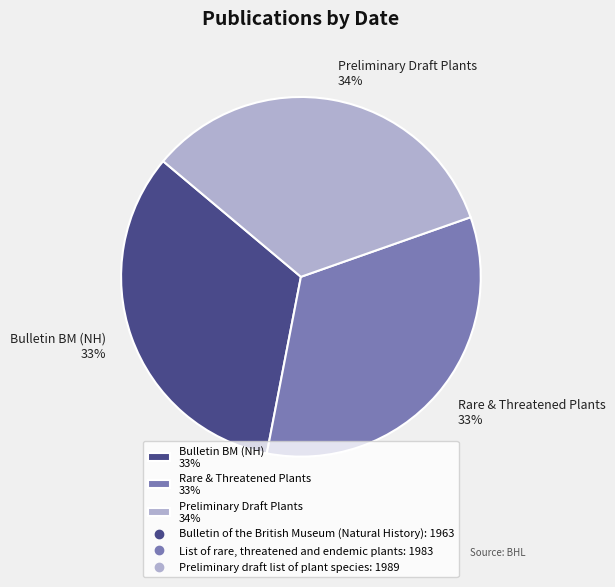

How many slices are in this pie chart?

3